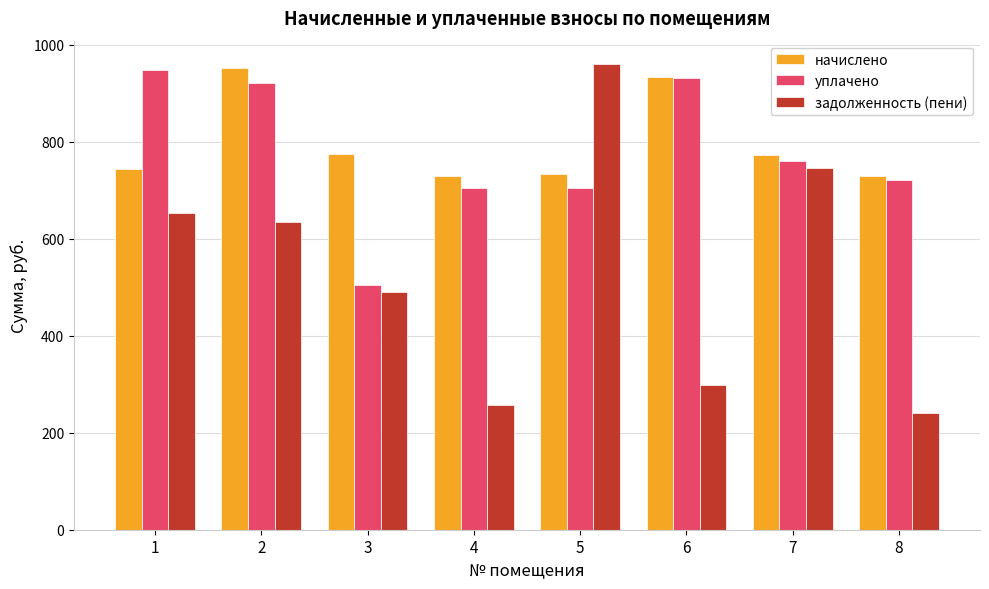

Which category has the lowest value across all series?

8